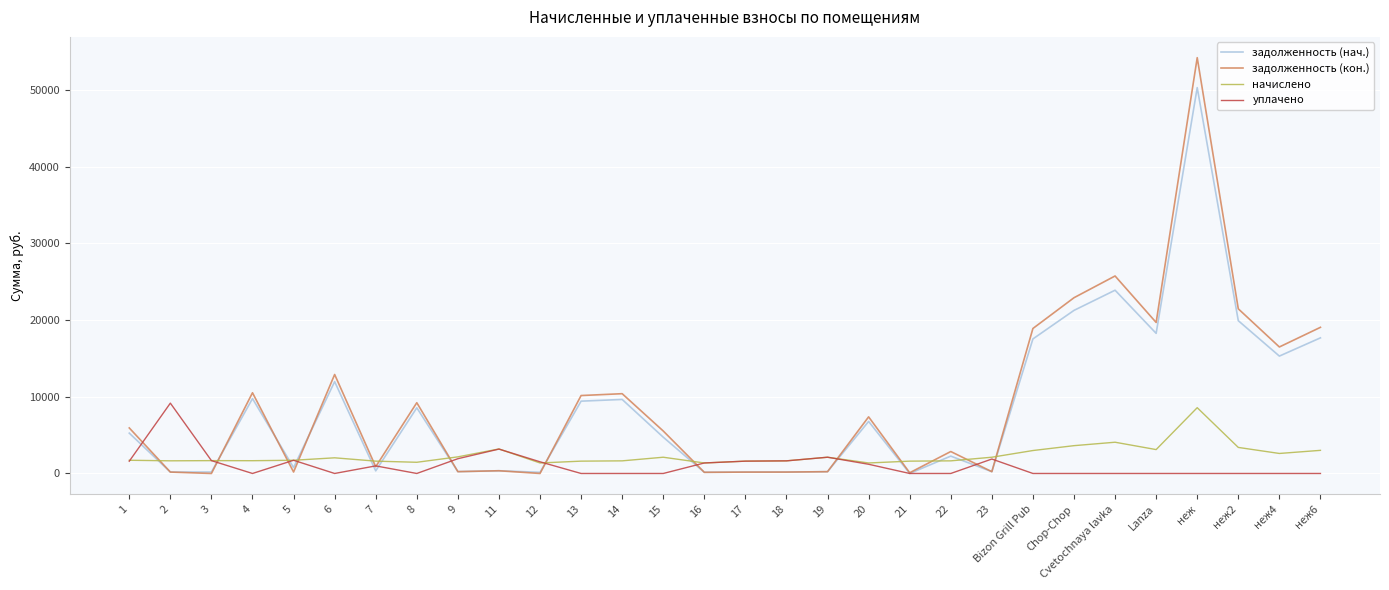

What is the total value across all series at Chop-Chop?

47796.9